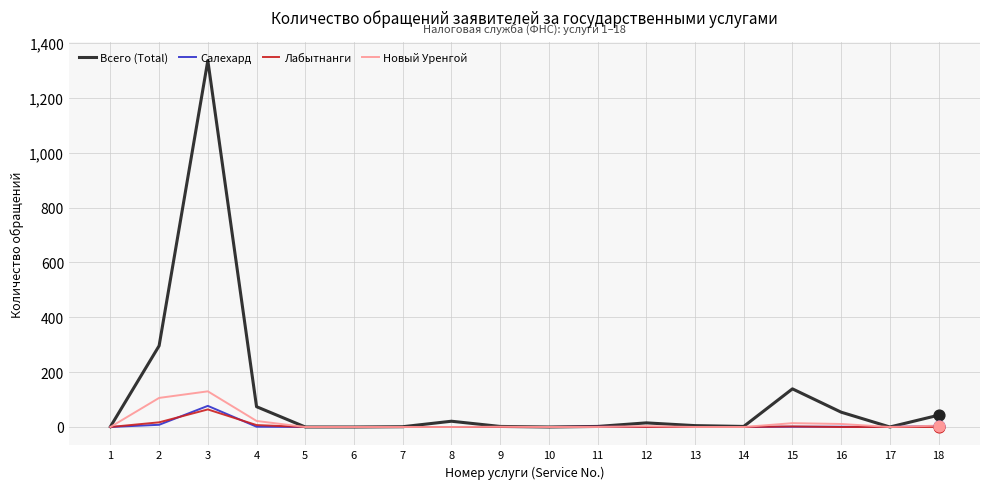

Between 3 and 13, which series saw the biggest shift?

Всего (Total)